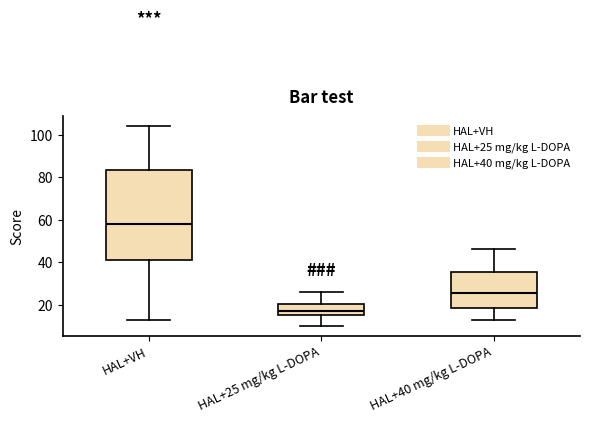

Which box's median line is the lowest?

HAL+25 mg/kg L-DOPA